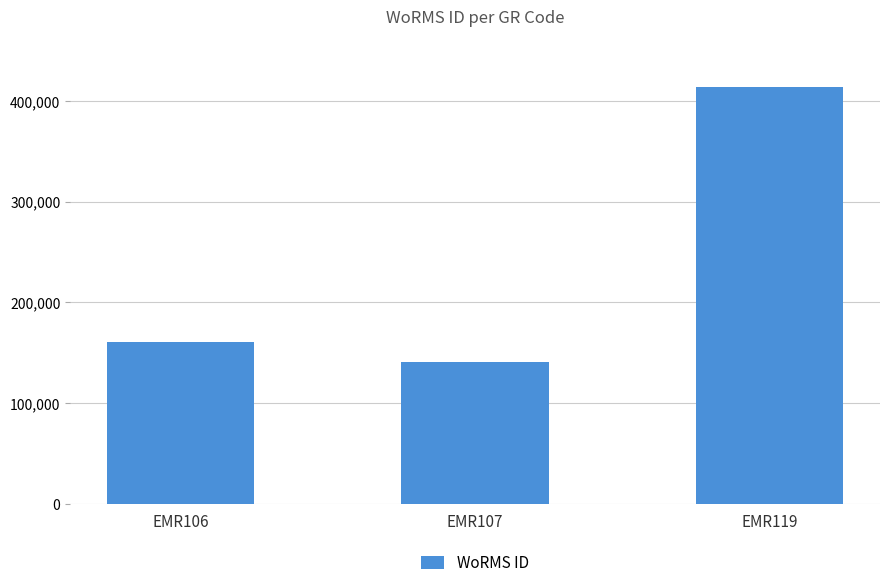

How many data points does each series have?

3